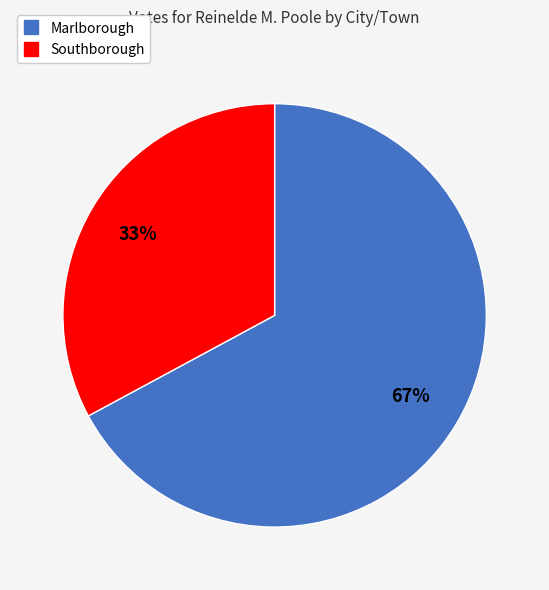

The Southborough slice represents 23% of the pie. True or false?

False